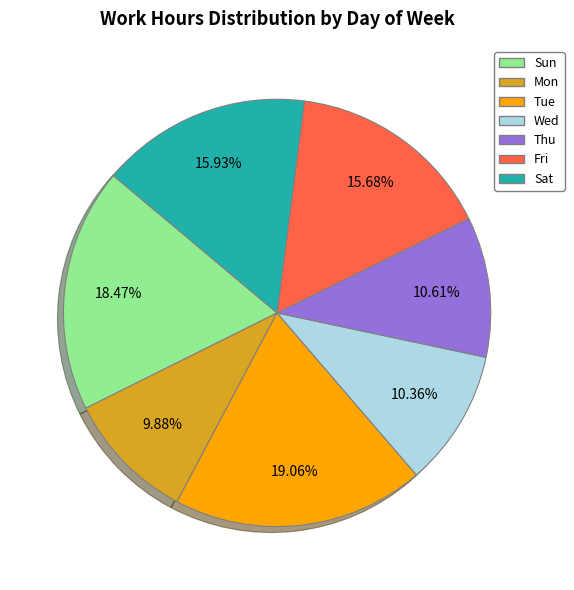

What is the largest slice in the pie chart?

Tue